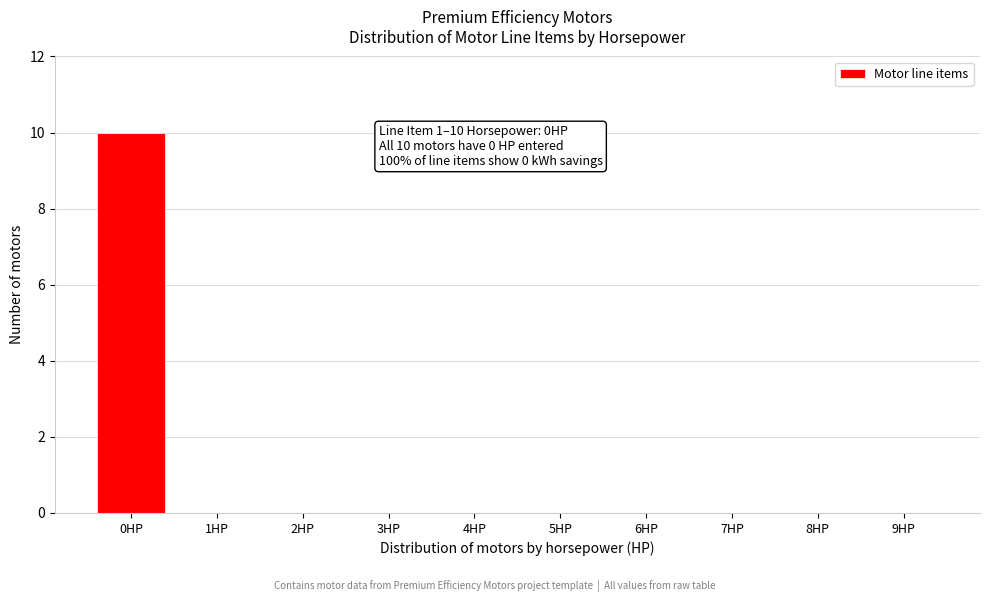

Reading right to left, list all the values displayed in this chart.

9HP=0	8HP=0	7HP=0	6HP=0	5HP=0	4HP=0	3HP=0	2HP=0	1HP=0	0HP=10